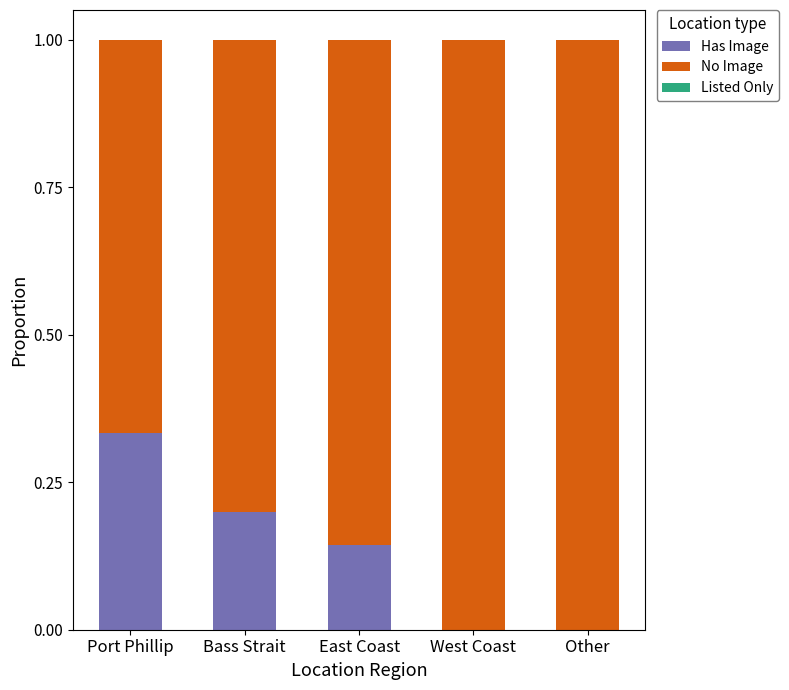

What is the total value across all series at Other?

1.0